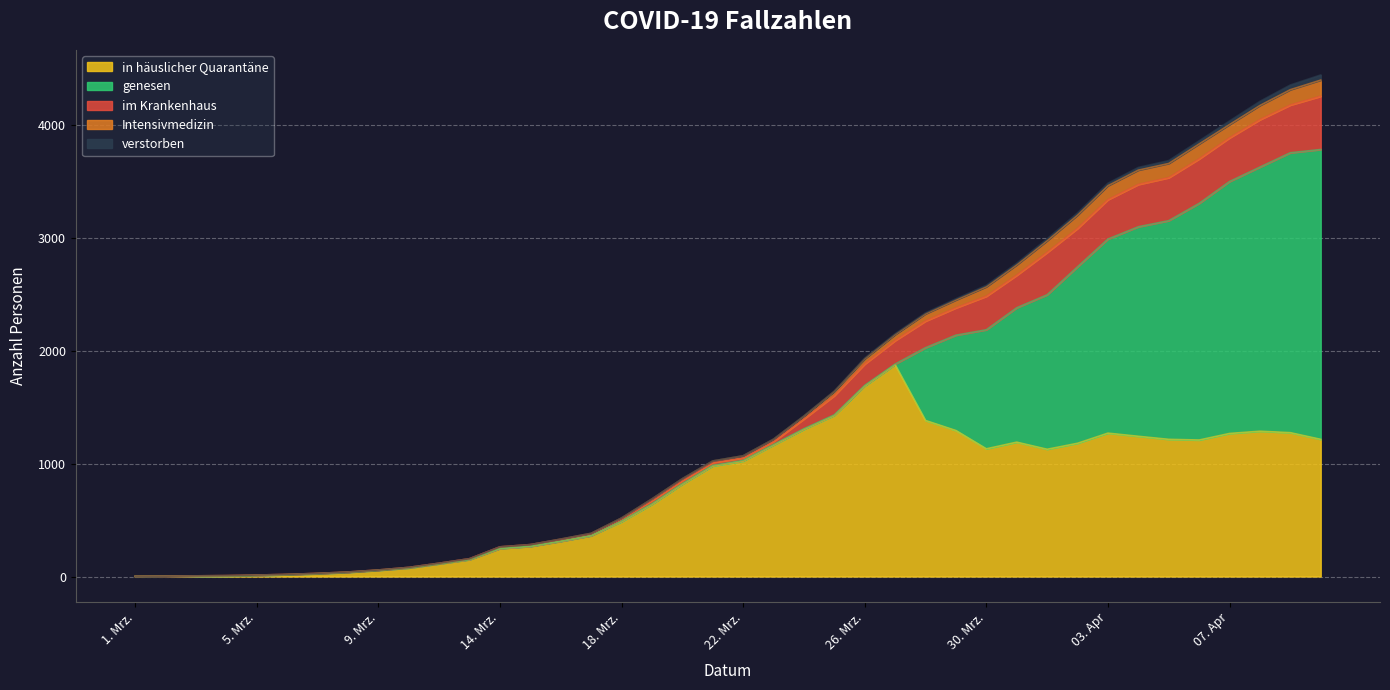

Where does the im Krankenhaus series first go above 1071?

23. Mrz.